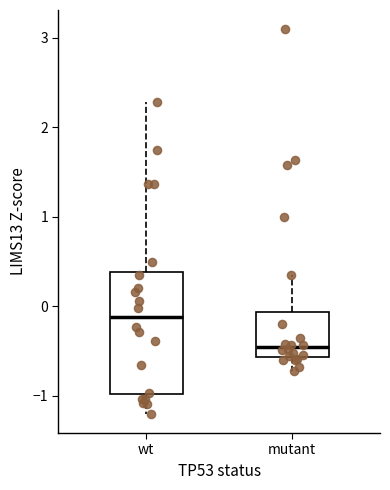

Which box has the highest median line?

wt